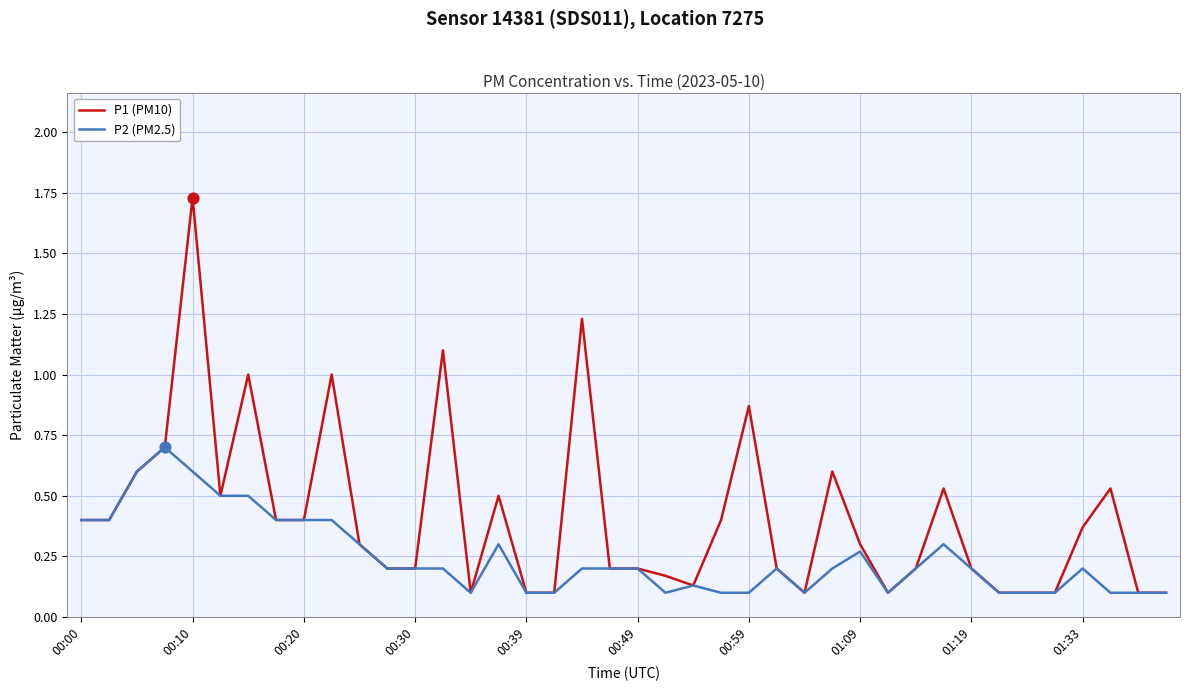

What are all the series names shown in the legend?

P1 (PM10), P2 (PM2.5)